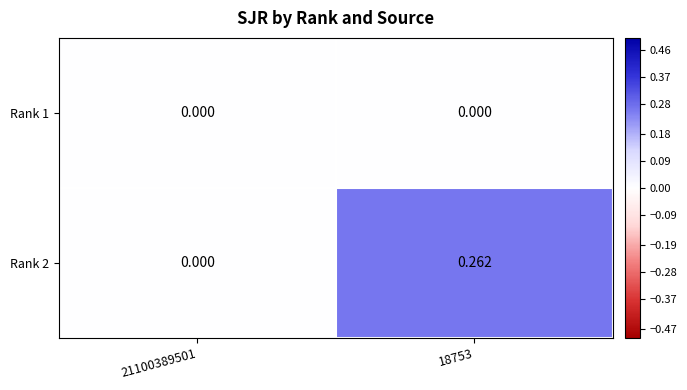

Which series has the widest spread of values?

Rank 2